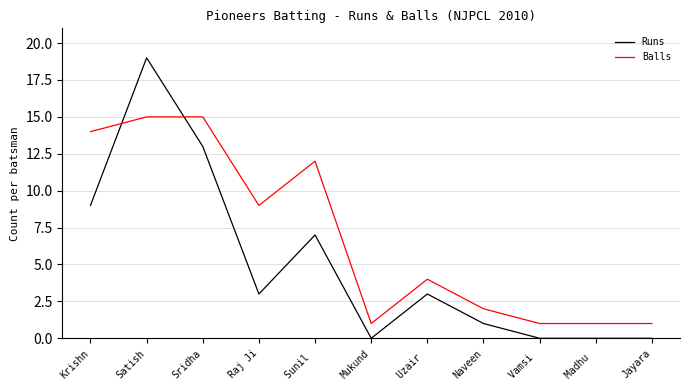

Which category has the highest value in the Runs series?

Satish